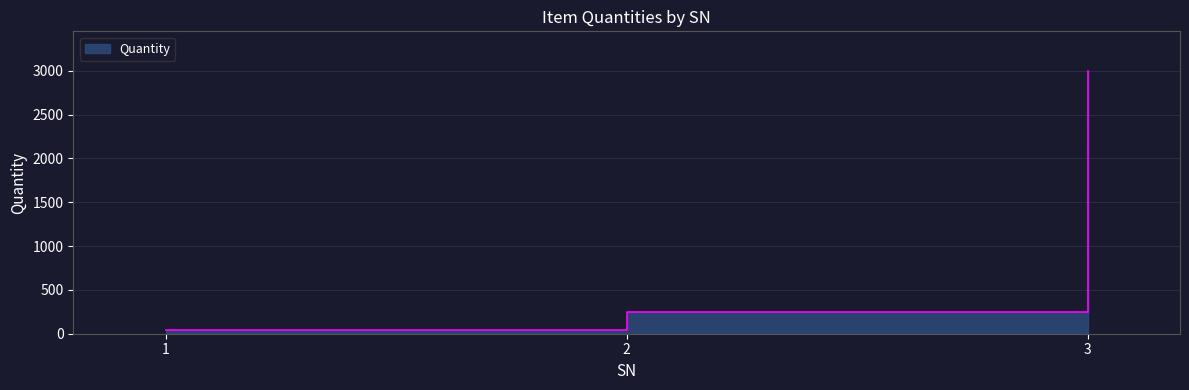

Does the chart have visible grid lines?

Yes